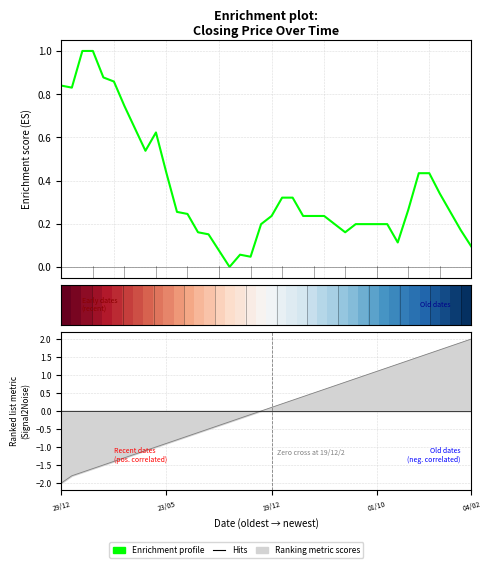

The Hits series shows -0.5 at 01/10. True or false?

False